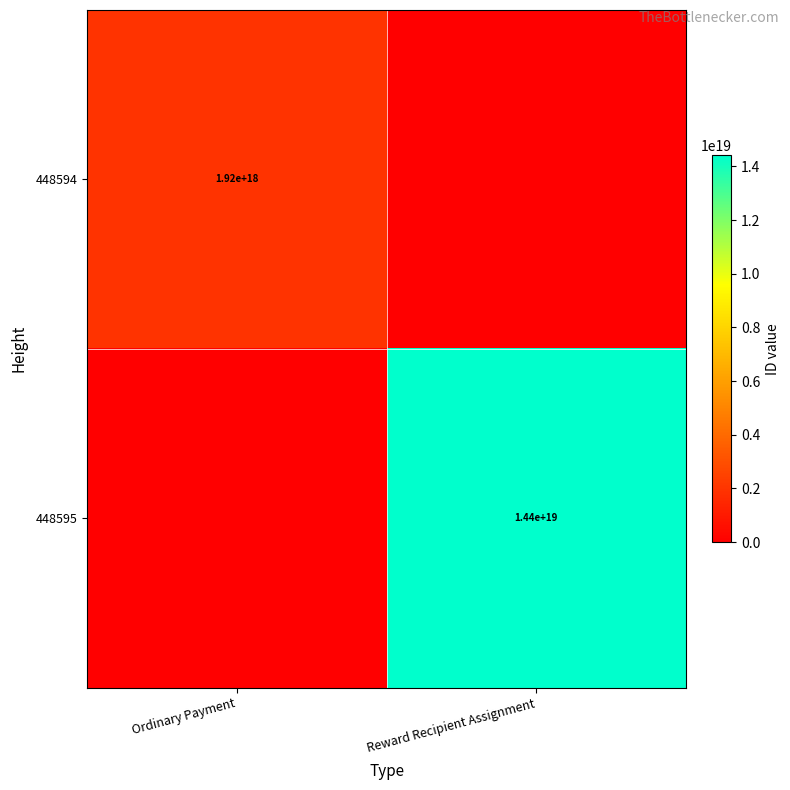

Which category has the highest value across all series?

Reward Recipient Assignment